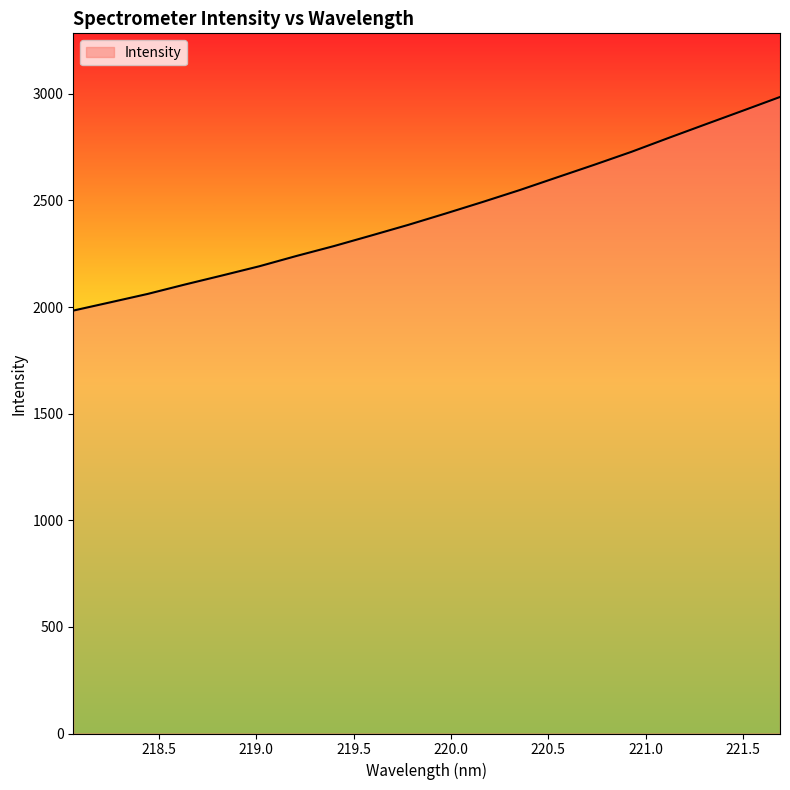

What is the greatest value displayed?

2985.0